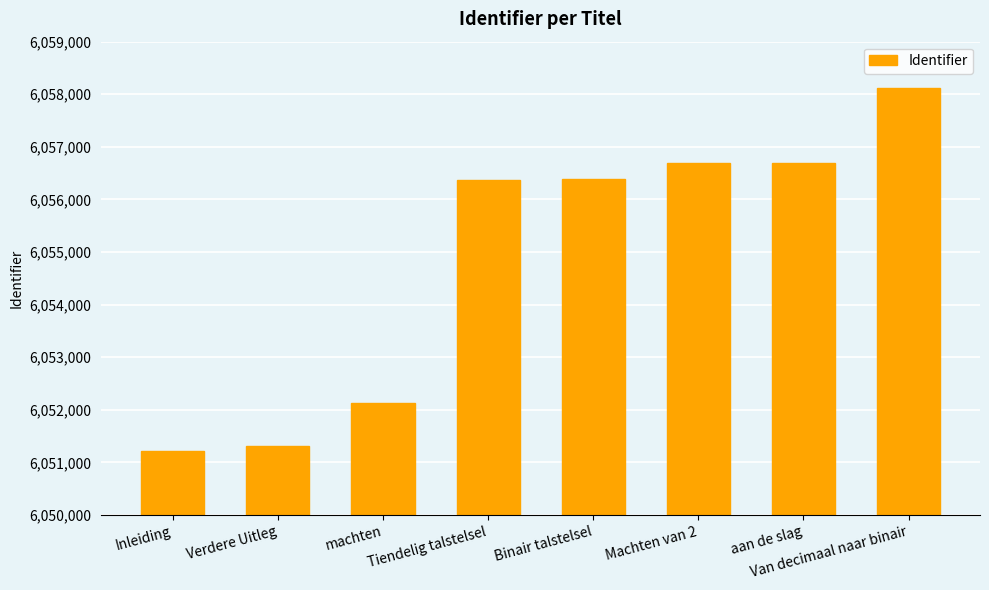

Are the bars grouped side by side (vs. stacked)?

No